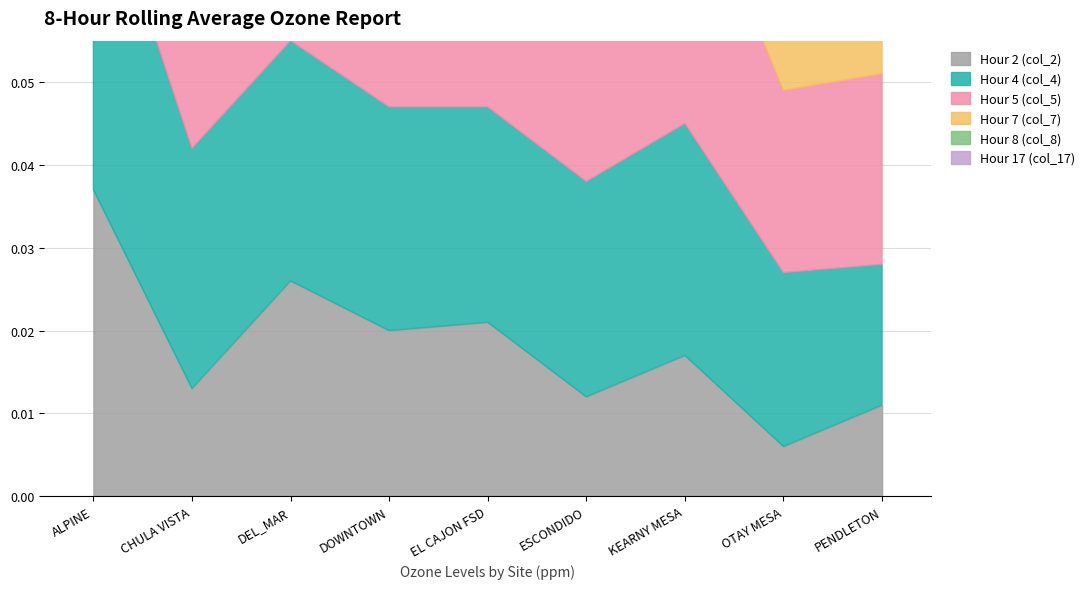

True or false: Hour 2 (col_2) and Hour 8 (col_8) cross at least once.

False